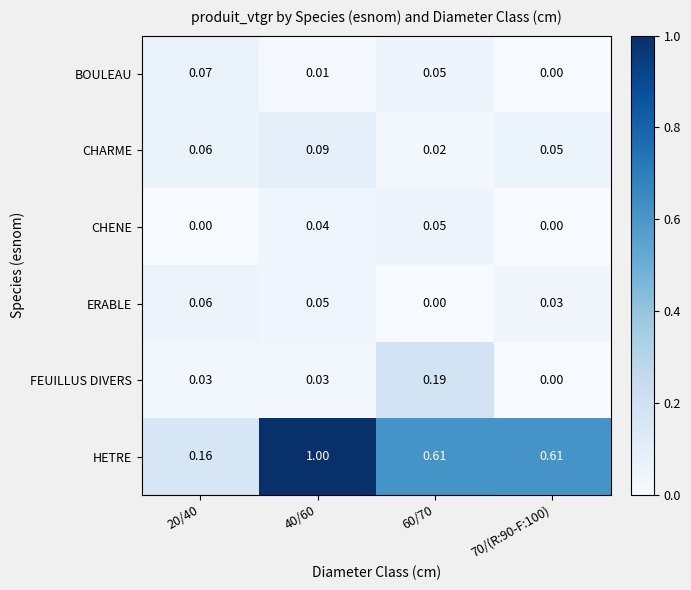

List the series in order of their peak value, lowest first.

CHENE, ERABLE, BOULEAU, CHARME, FEUILLUS DIVERS, HETRE